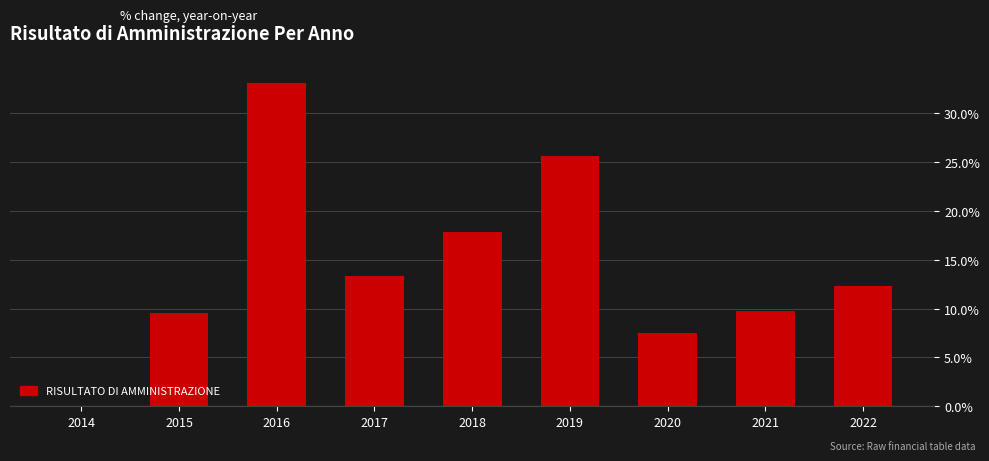

Reading right to left, extract all data points from this chart.

2022=12.3	2021=9.7	2020=7.5	2019=25.6	2018=17.9	2017=13.3	2016=33.1	2015=9.5	2014=0.0